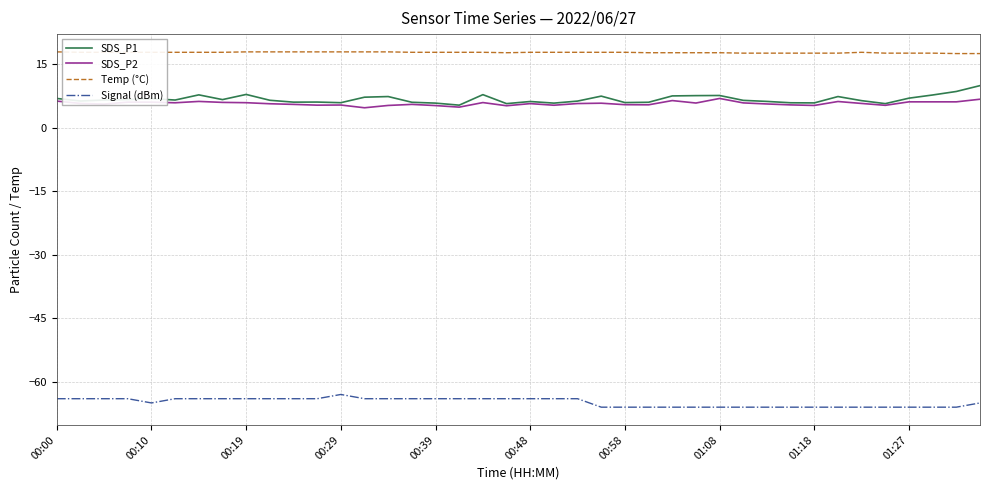

What is the maximum value shown in the chart?

17.9